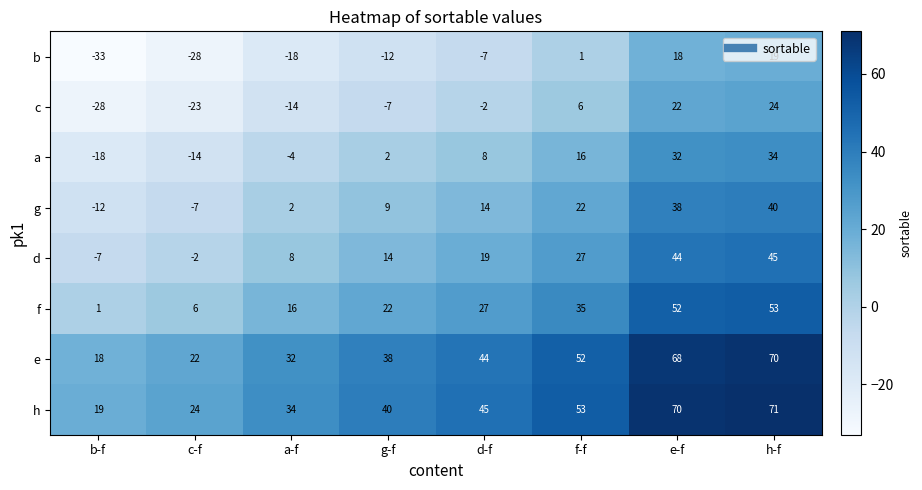

How many categories are shown in the chart?

8